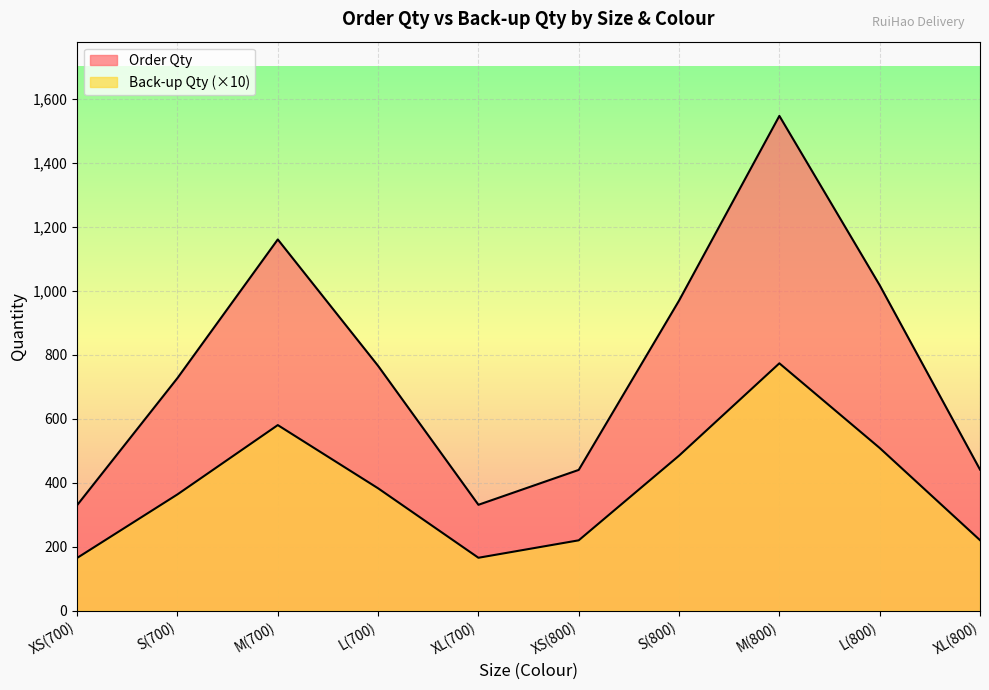

Rank the series at S(700) from lowest to highest value.

Back-up Qty, Order Qty